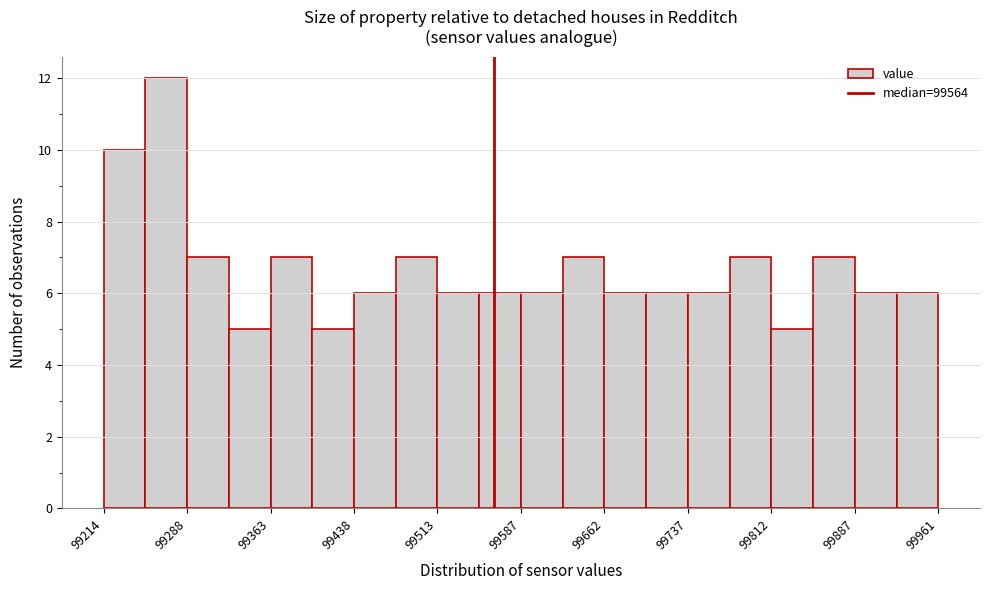

Around what value on the x-axis is the tallest bar? Give the approximate position of its centre, as read against the axis.

99270